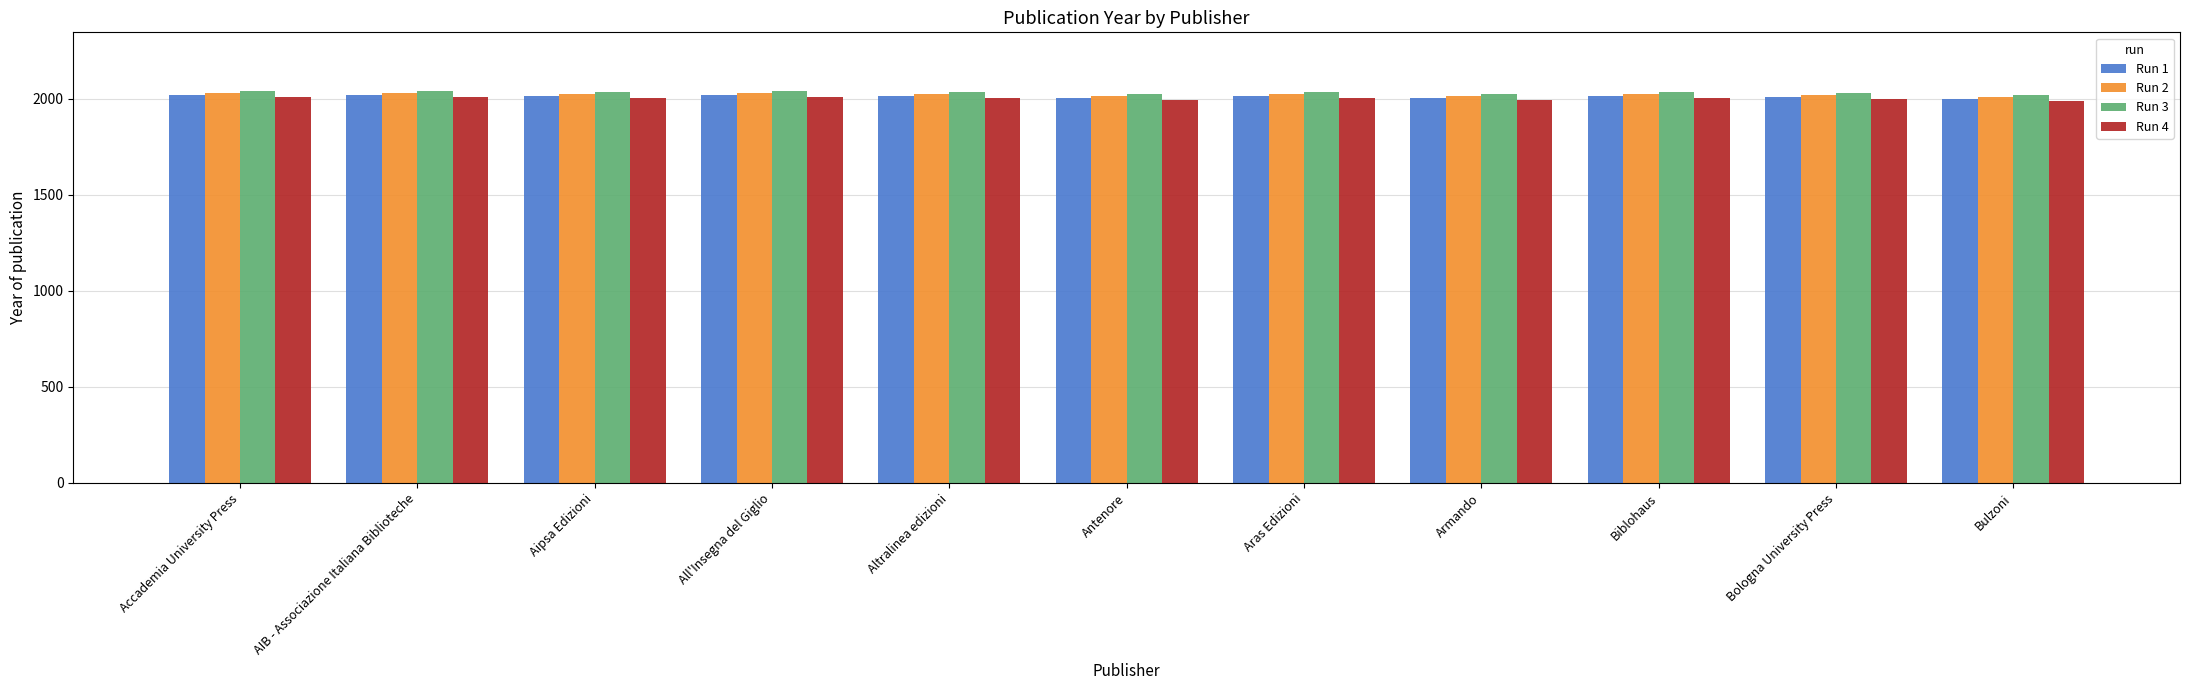

Which series has the widest spread of values?

Run 3